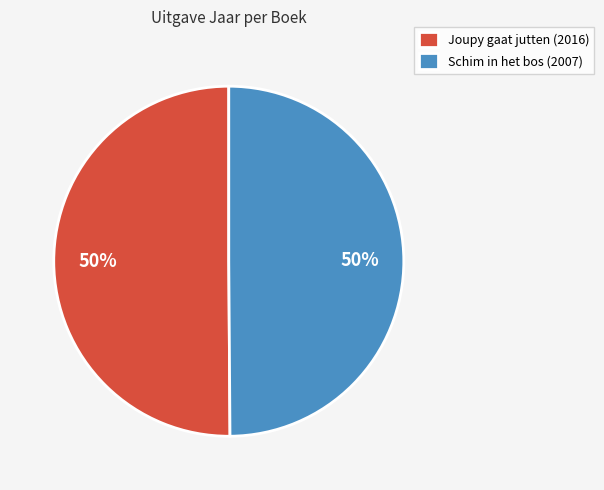

How many segments does this pie chart have?

2